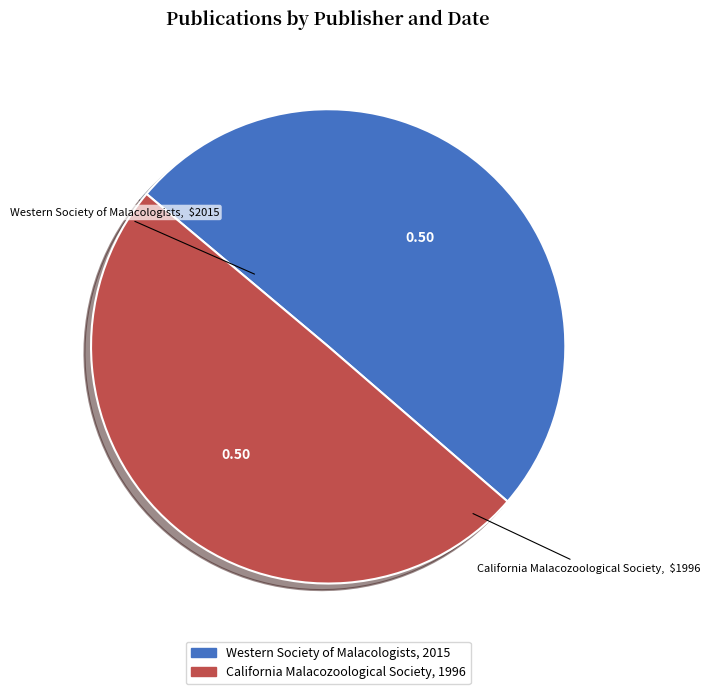

Combined, do Western Society of Malacologists and California Malacozoological Society account for over 50%?

Yes